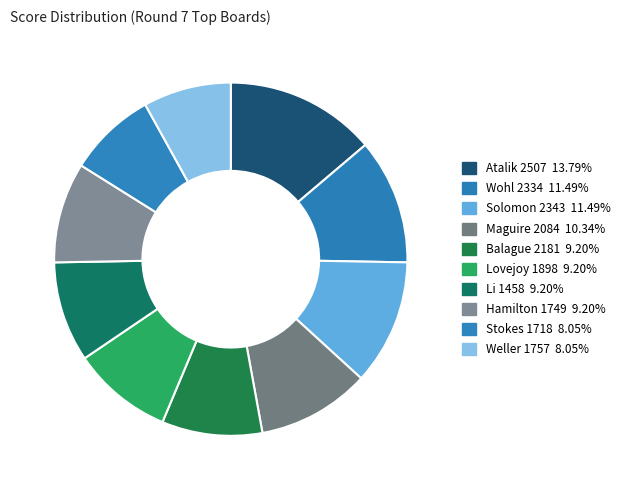

What is the largest slice in the pie chart?

Atalik 2507